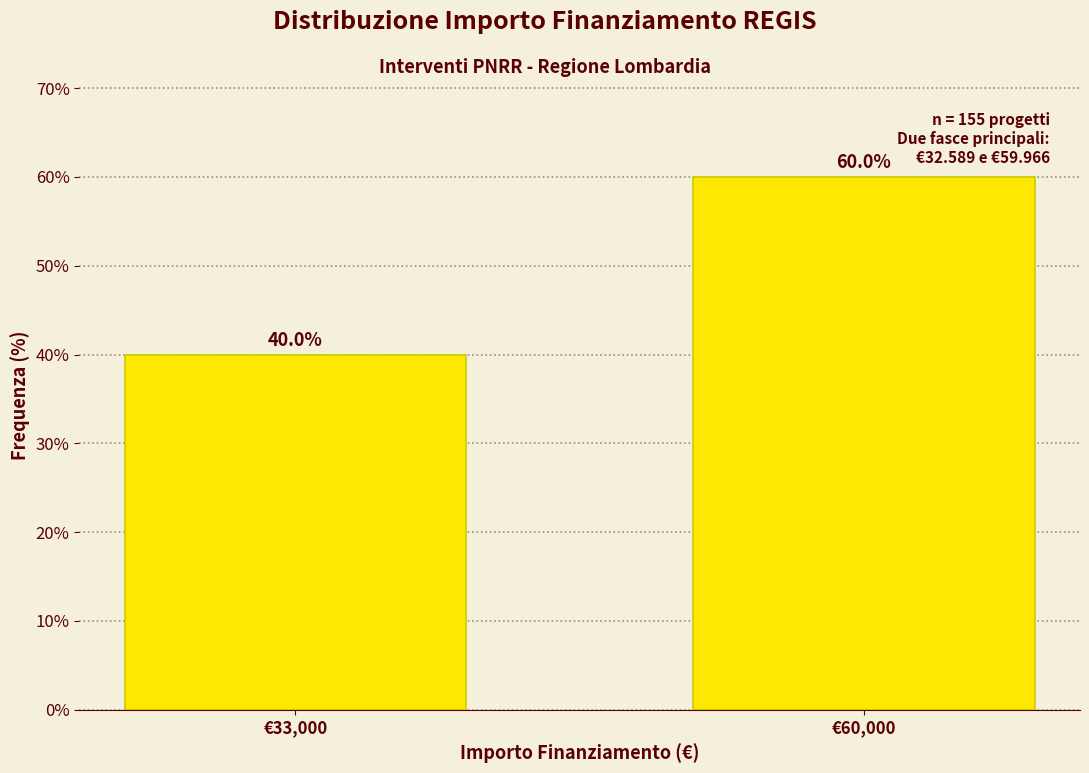

Reading left to right, what are all the values shown in this chart?

40	60